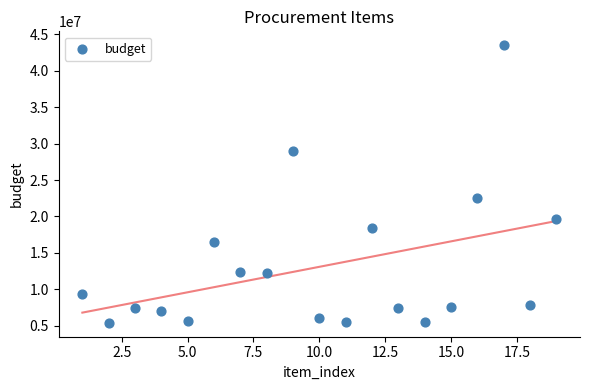

What is the range of Y values (max minus min)?

38092000